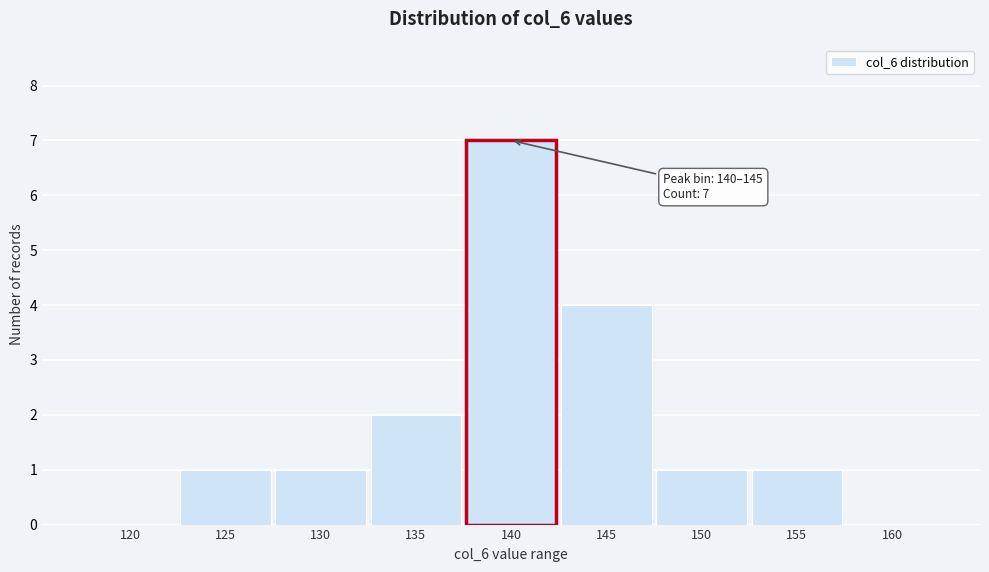

Reading left to right, what are all the values shown in this chart?

120=0	125=1	130=1	135=2	140=7	145=4	150=1	155=1	160=0